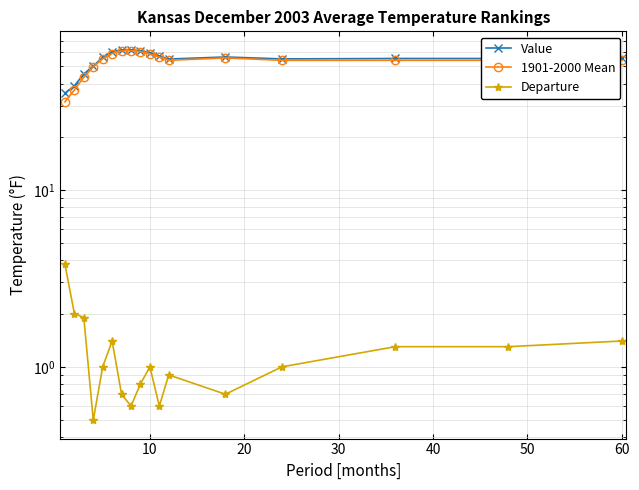

Does the chart display data point markers on the line(s)?

Yes